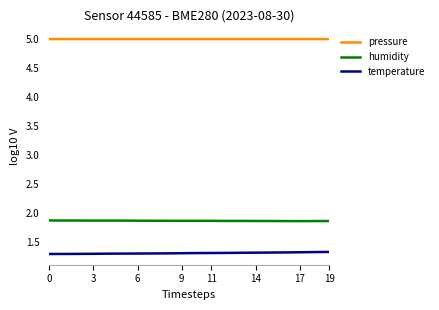

Read the humidity value at 12.

1.9